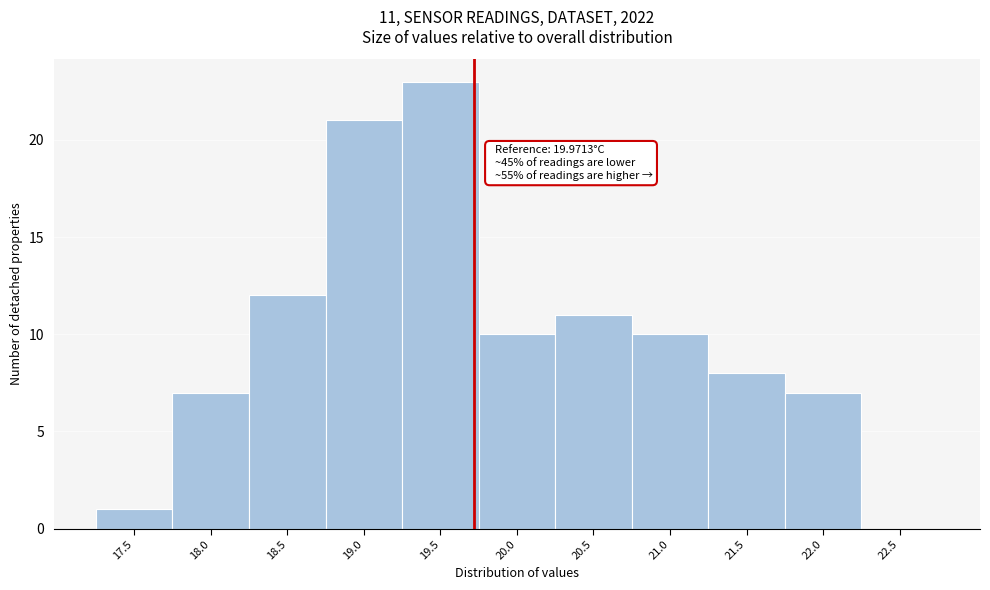

Reading right to left, transcribe all the data shown in this chart.

22.5=0	22.0=7	21.5=8	21.0=10	20.5=11	20.0=10	19.5=23	19.0=21	18.5=12	18.0=7	17.5=1